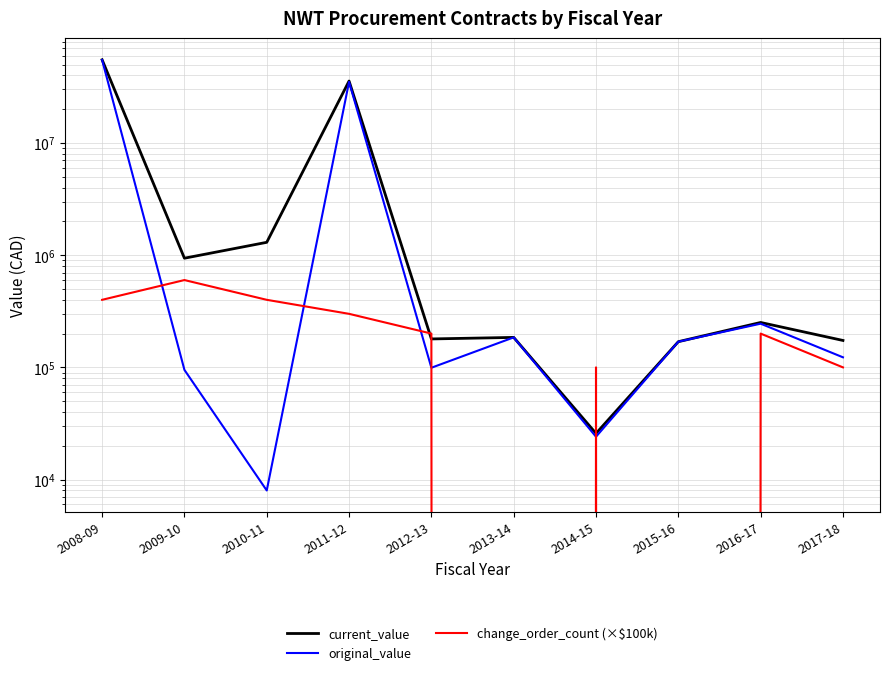

At which category does the chart reach its minimum across all series?

2013-14